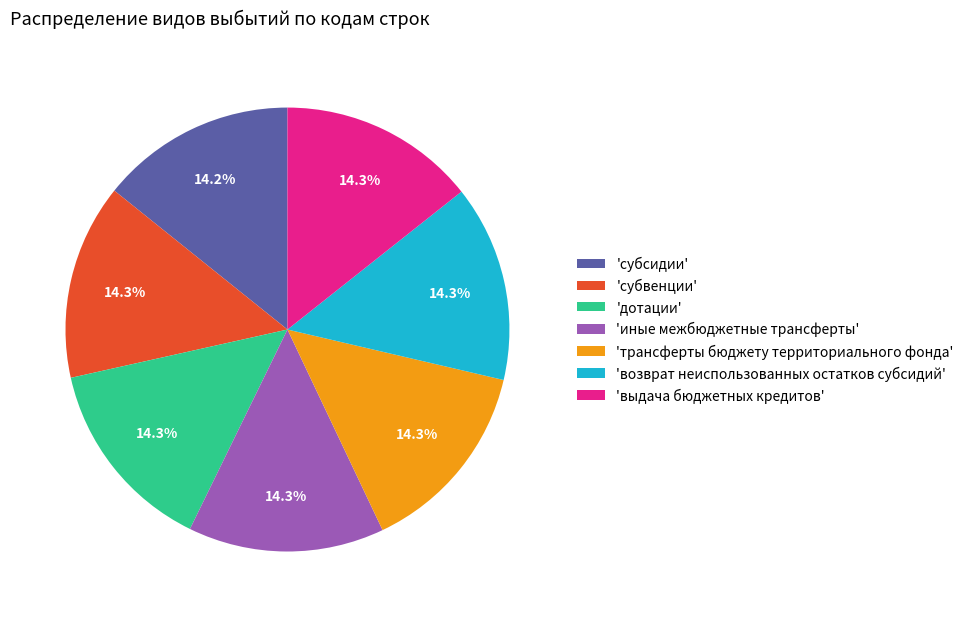

How many slices are in this pie chart?

7